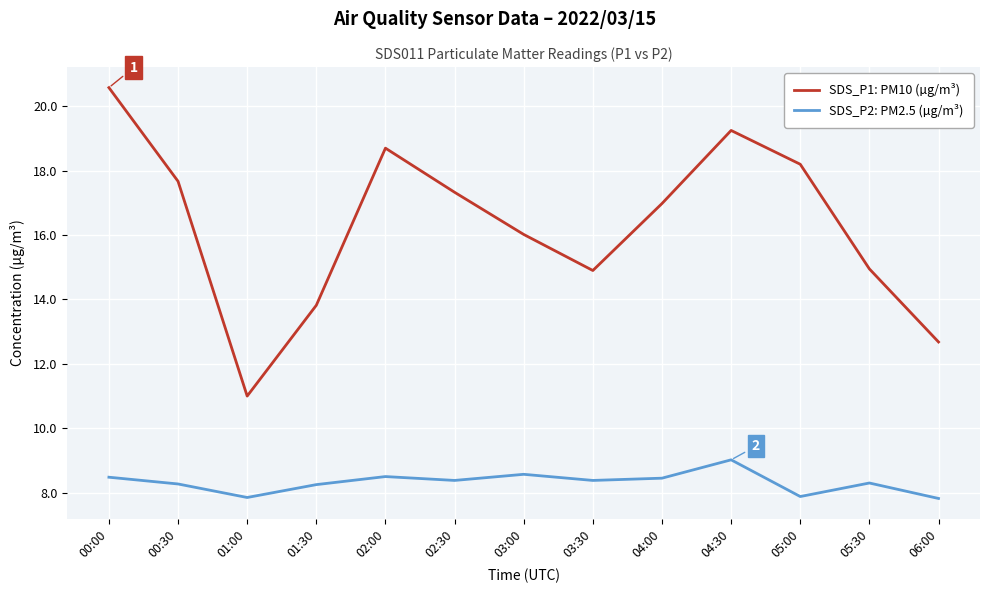

Where is the first local minimum for SDS_P2: PM2.5 (µg/m³)?

01:00